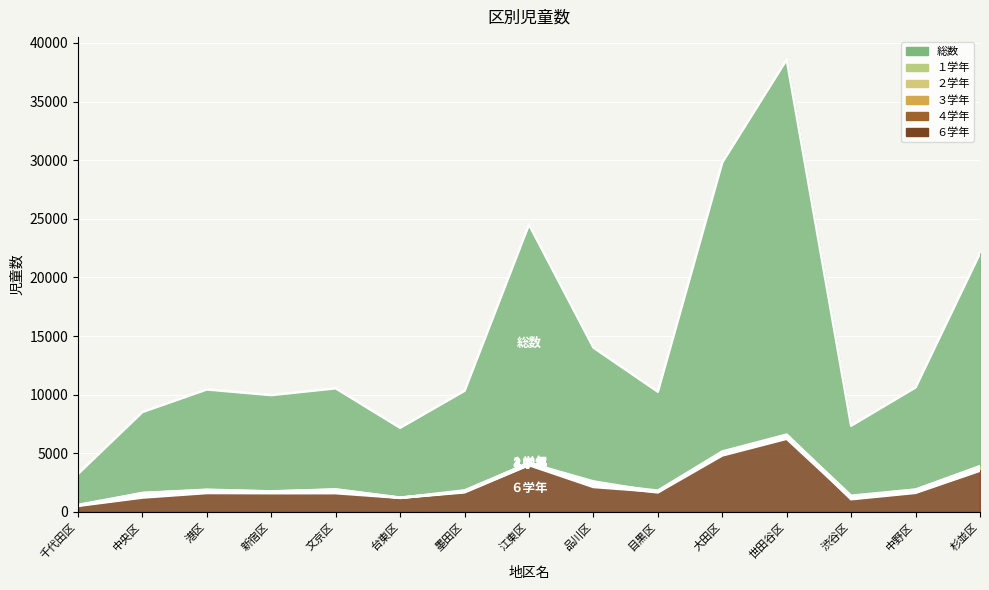

Is it true that ６学年 equals 1093 at 墨田区?

False